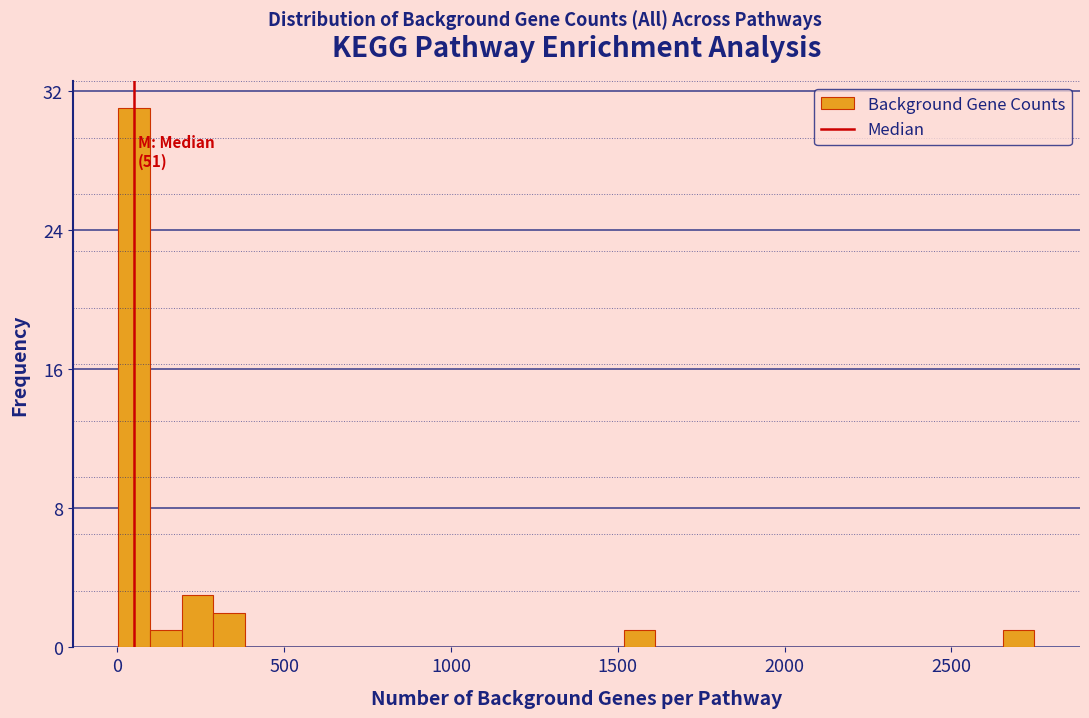

Read against the x-axis, roughly where is the centre of the tallest bar?

50